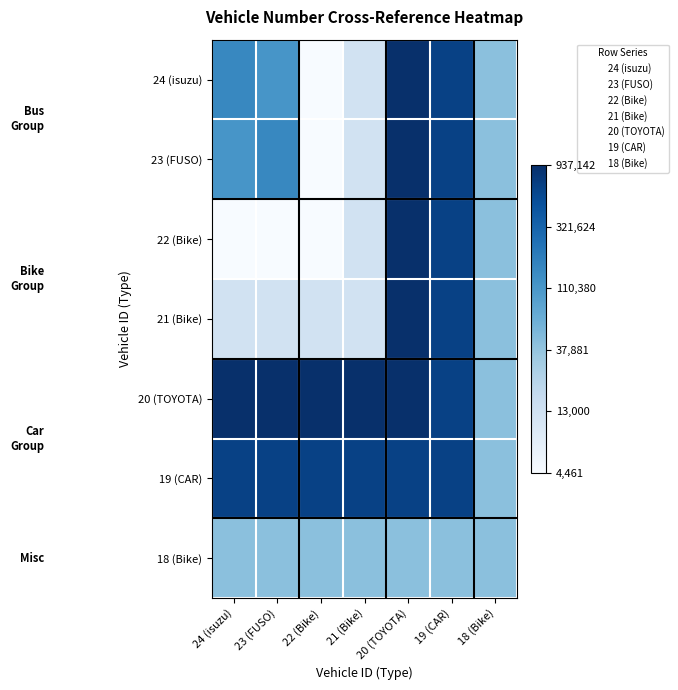

Rank the series at 22 (Bike) from highest to lowest value.

20 (TOYOTA), 19 (CAR), 18 (Bike), 21 (Bike), 24 (isuzu), 23 (FUSO), 22 (Bike)